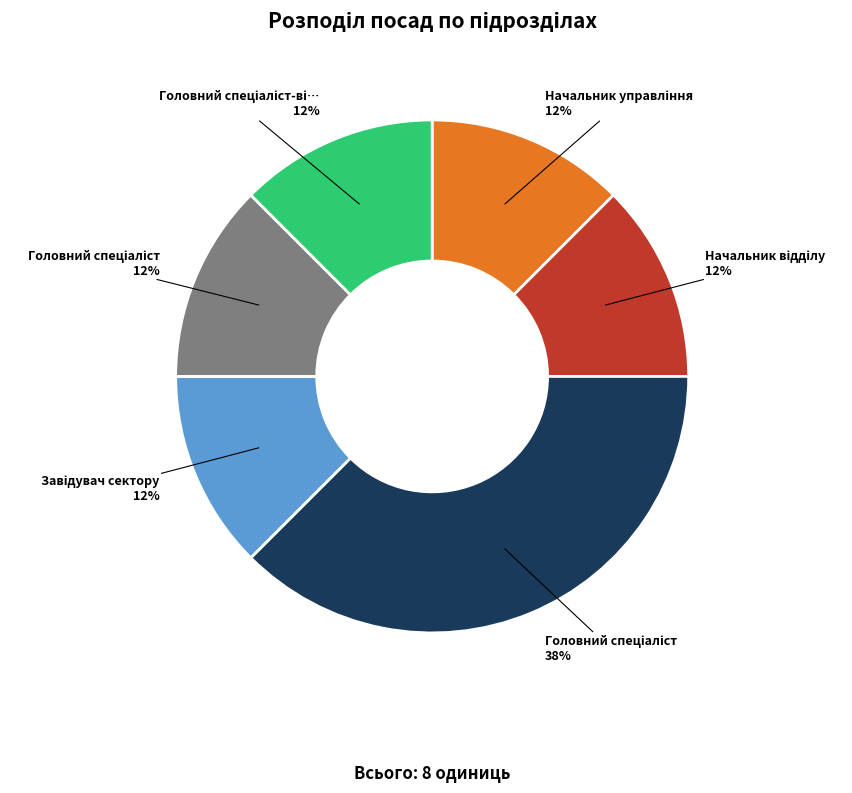

To the nearest percent, what is the average slice percentage?

17%